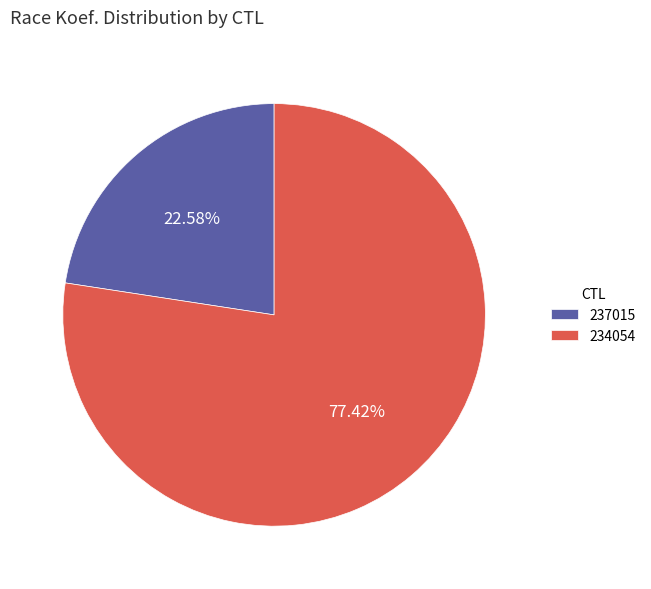

Which has a higher value, 234054 or 237015?

234054